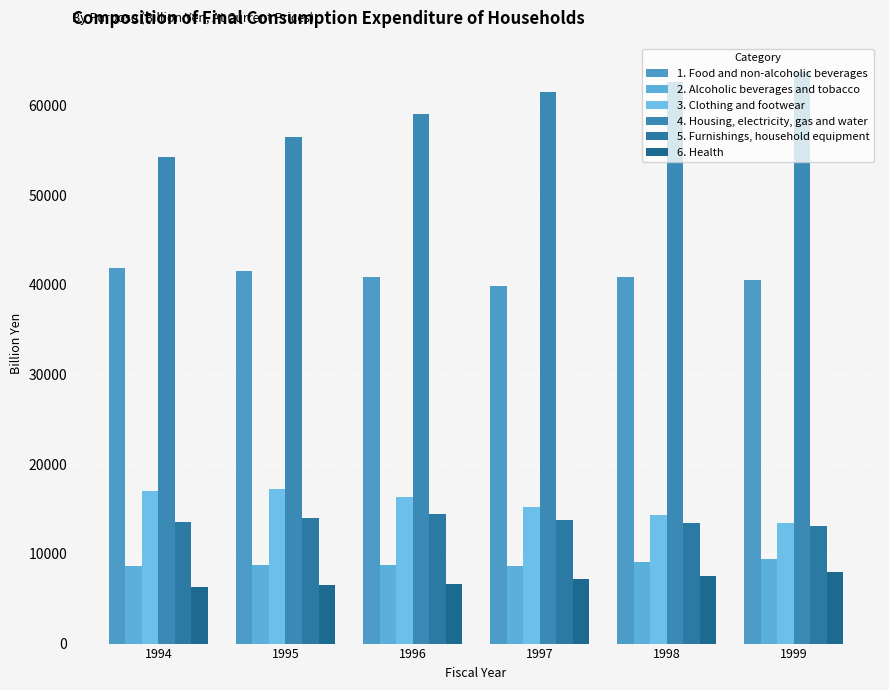

At 1998, list the series in order from largest to smallest.

4. Housing, electricity, gas and water, 1. Food and non-alcoholic beverages, 3. Clothing and footwear, 5. Furnishings, household equipment, 2. Alcoholic beverages and tobacco, 6. Health